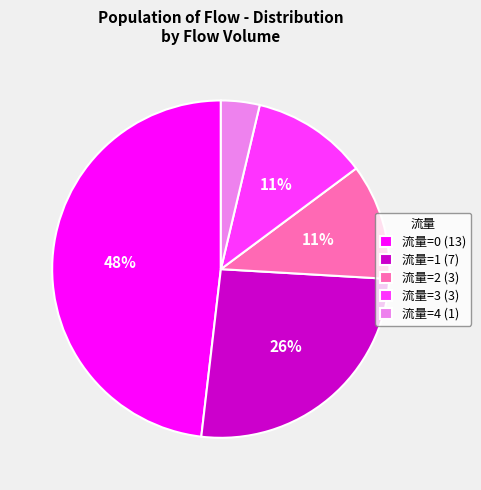

Which slice is the smallest?

流量=4 (1)